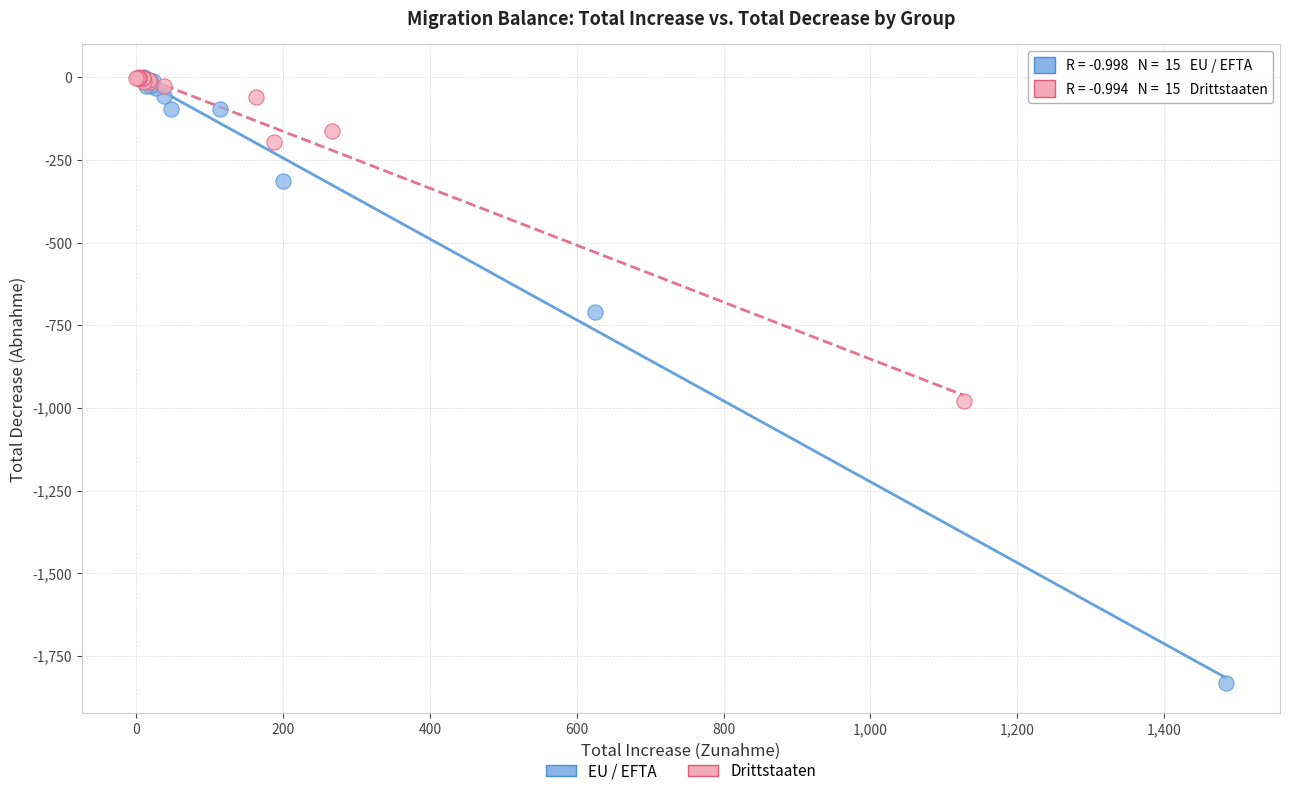

What are all the series names shown in the legend?

EU / EFTA, Drittstaaten